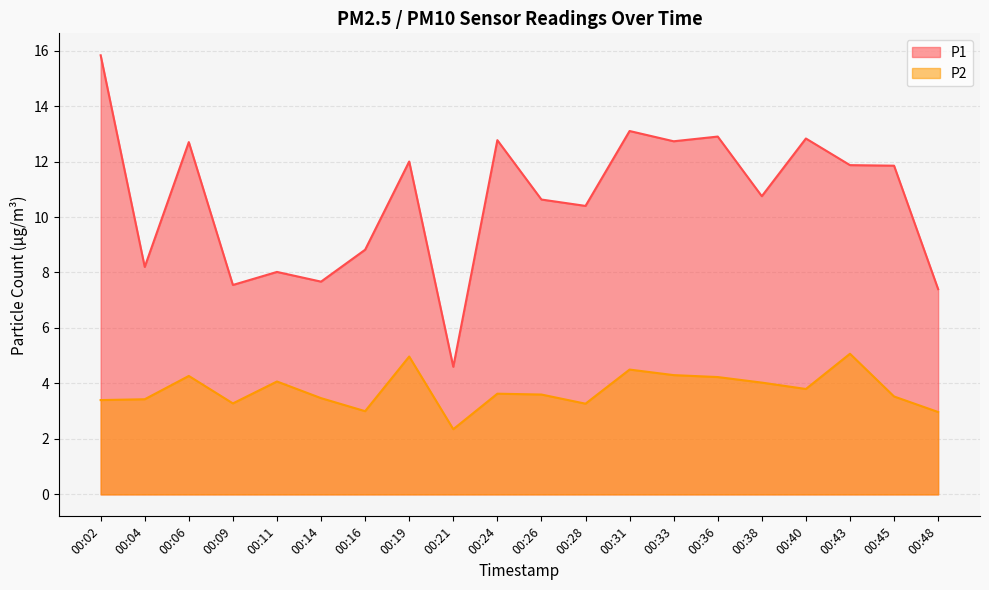

Is it true that P2 equals 4.2 at 00:36?

True